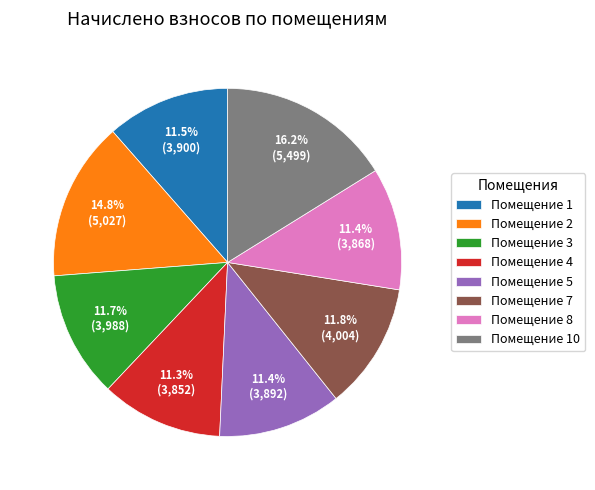

Which slice is the largest?

Помещение 10